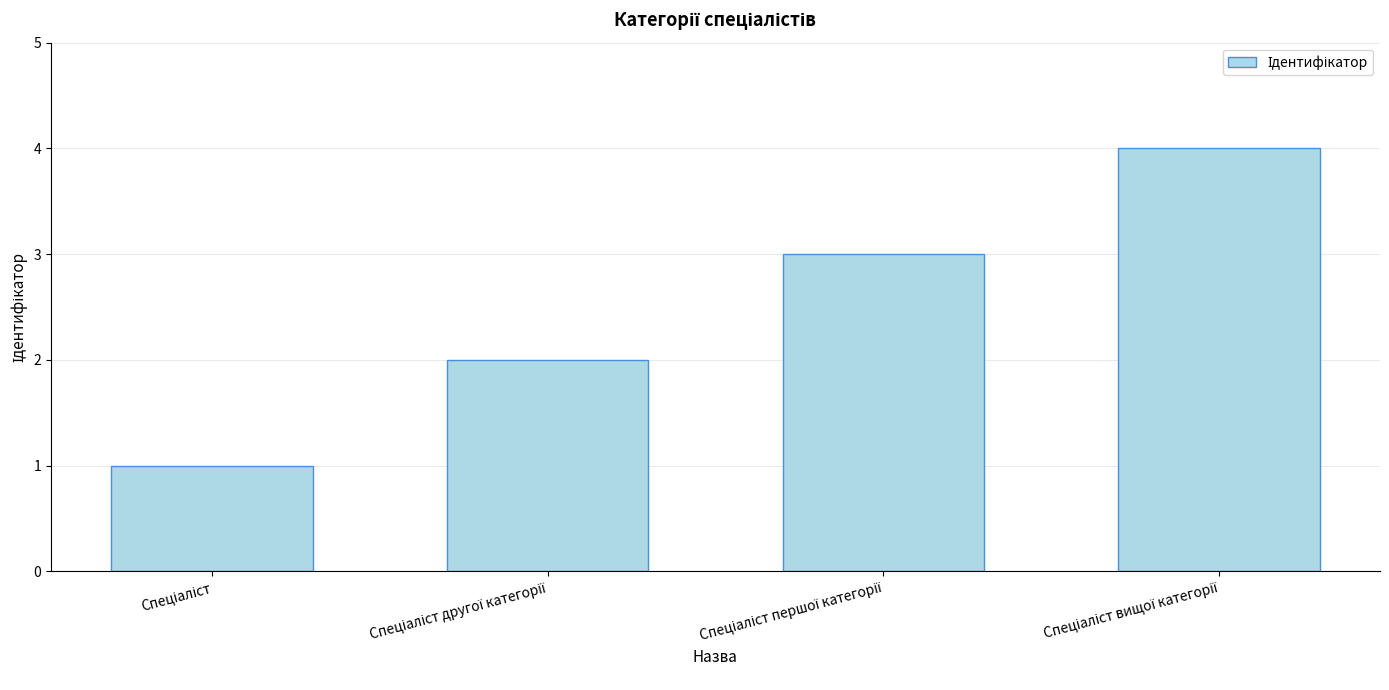

What is the difference between the maximum and minimum values?

3